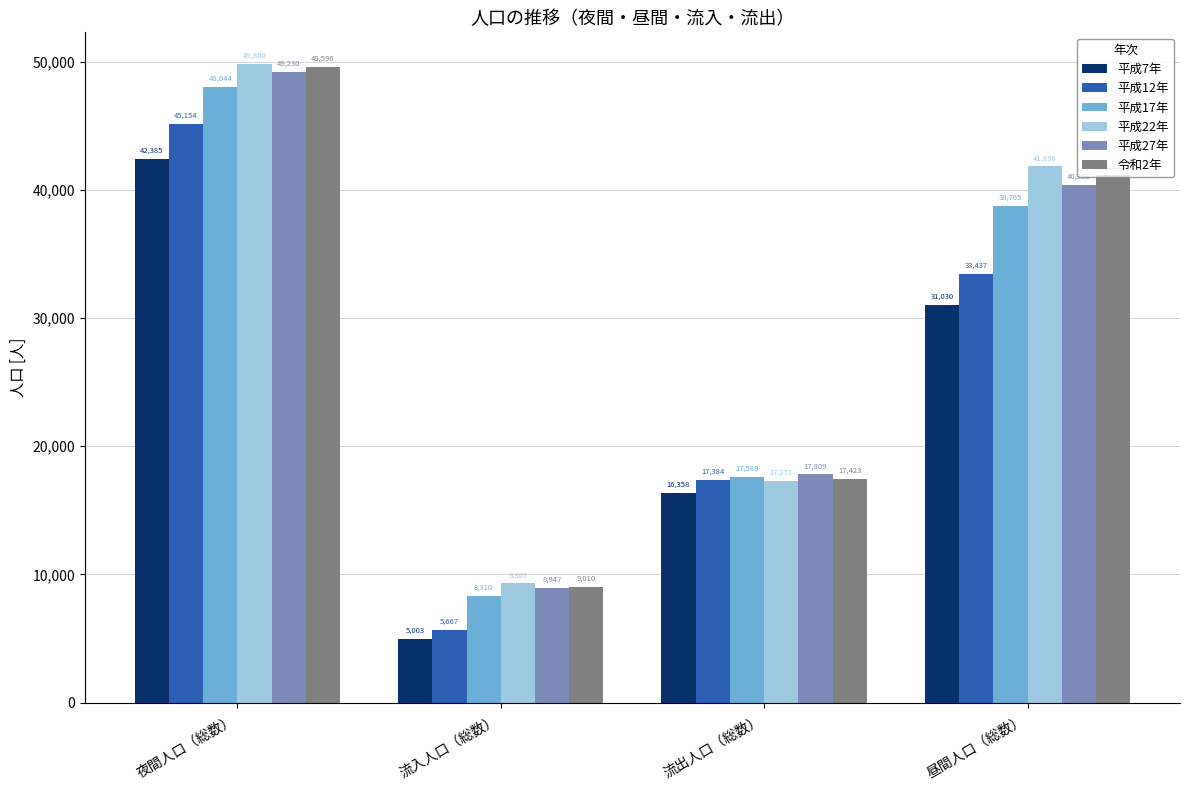

At which category is the sum across all series the highest?

夜間人口（総数）